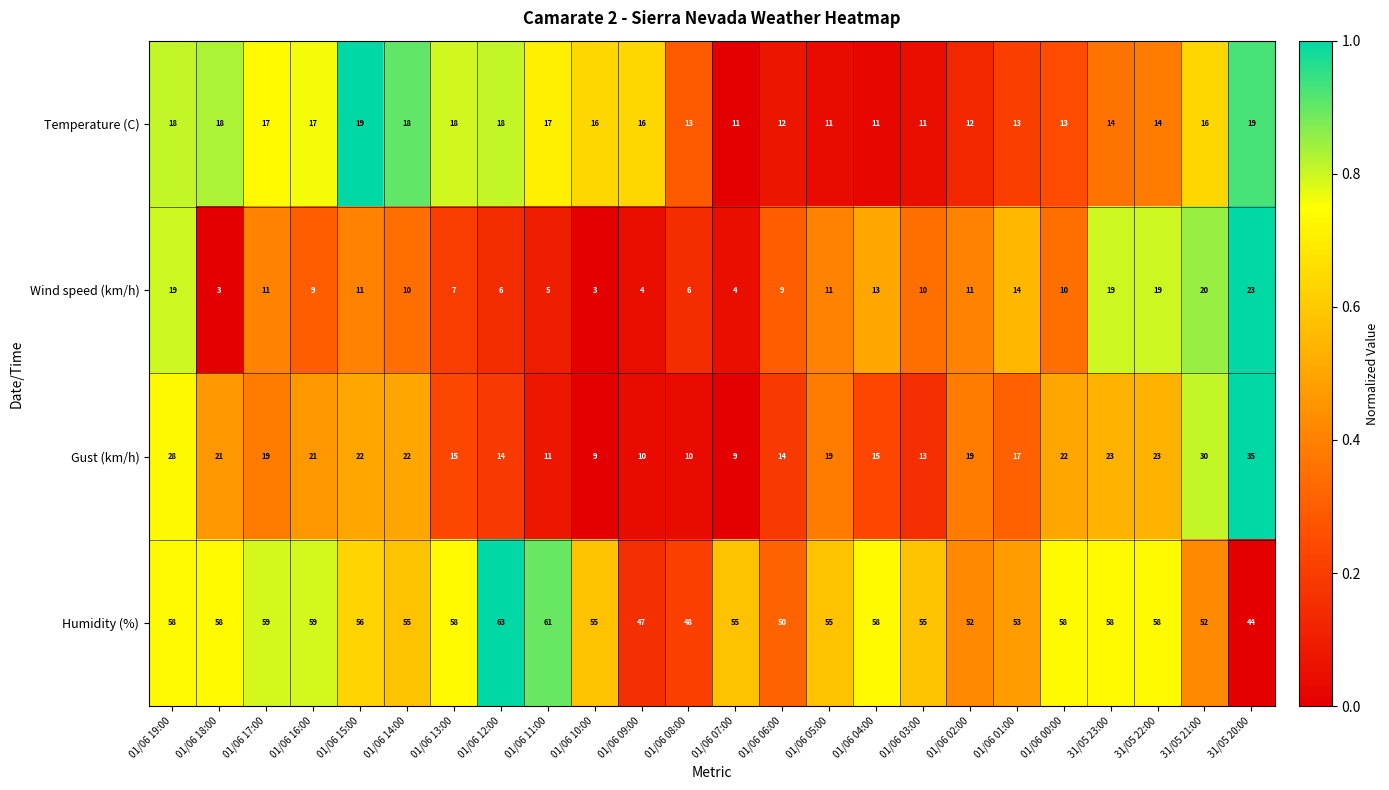

Is it true that Wind speed (km/h) equals 3 at 01/06 03:00?

False